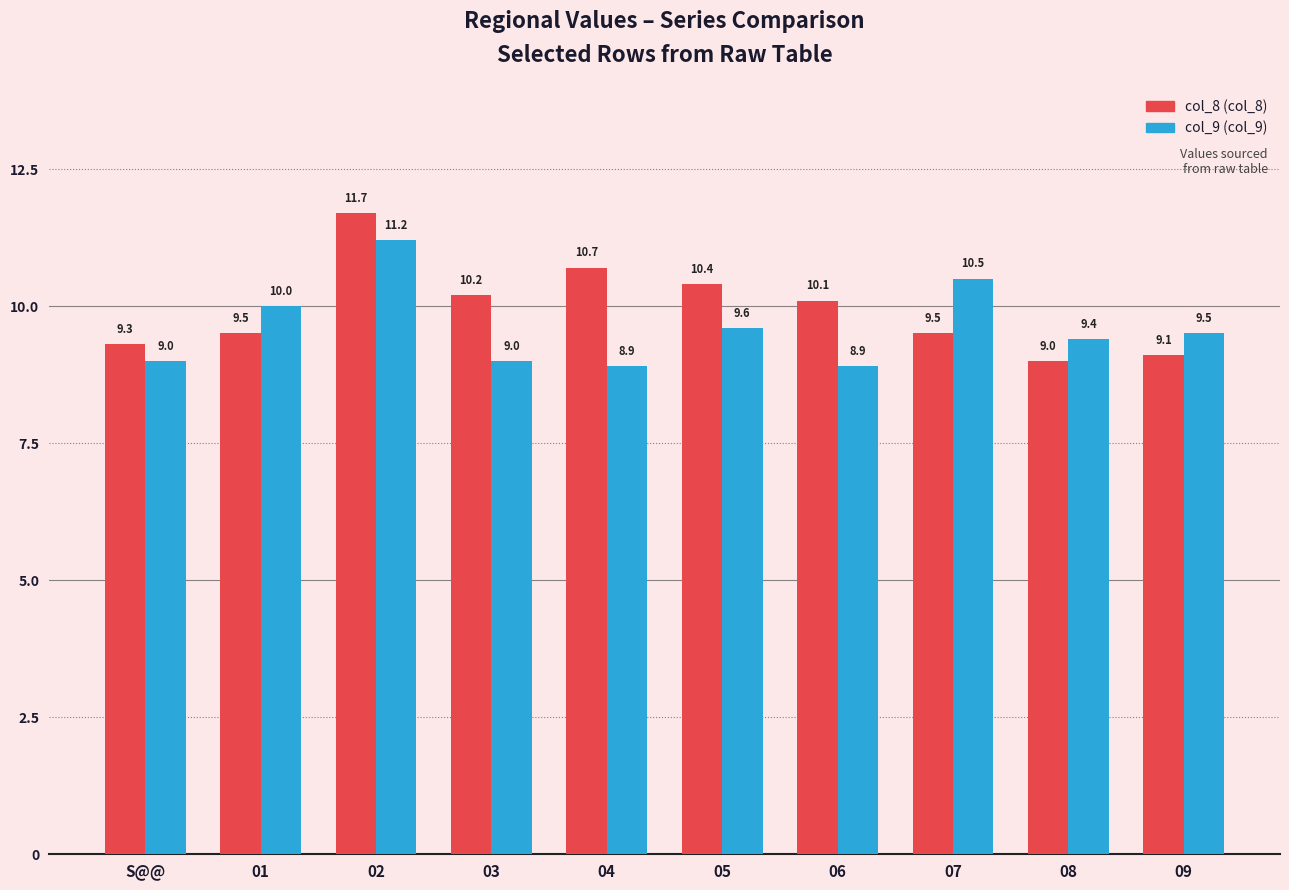

Reading left to right, what are all the values shown in this chart?

col_8: S@@=9.3	01=9.5	02=11.7	03=10.2	04=10.7	05=10.4	06=10.1	07=9.5	08=9.0	09=9.1
col_9: S@@=9.0	01=10.0	02=11.2	03=9.0	04=8.9	05=9.6	06=8.9	07=10.5	08=9.4	09=9.5